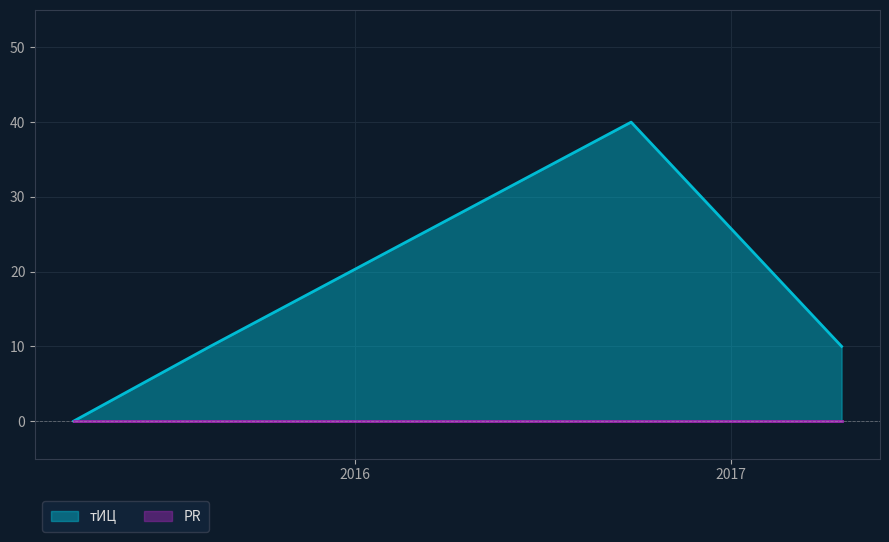

True or false: тИЦ and PR cross at least once.

False